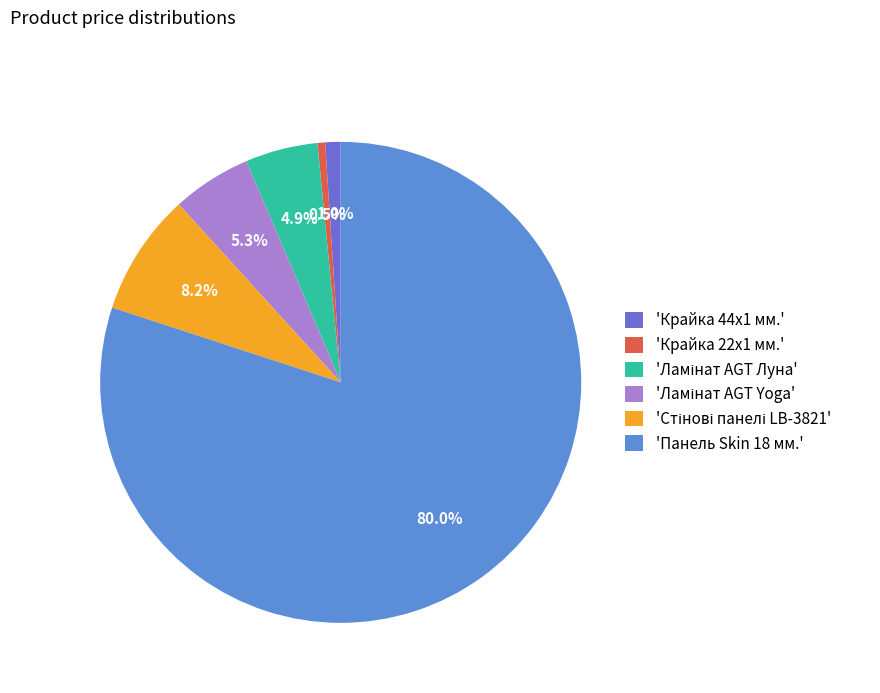

Count the number of slices in the pie.

6